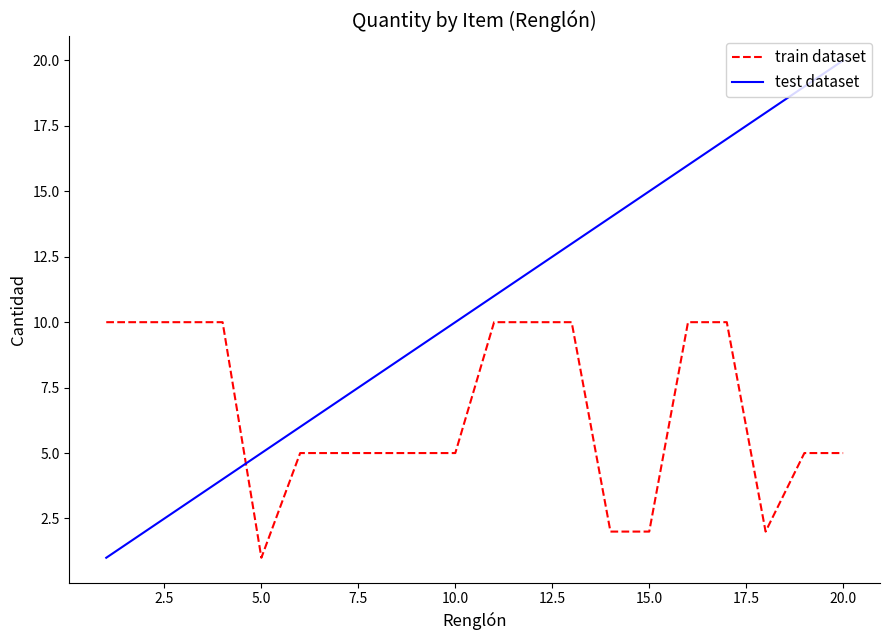

Which series has the largest total across all categories?

test dataset